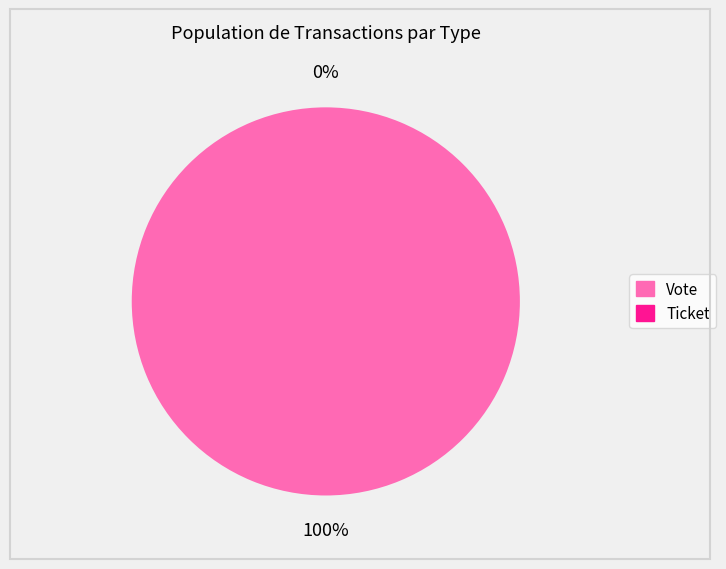

To the nearest percent, what is the difference between the largest and smallest slice percentages?

100%